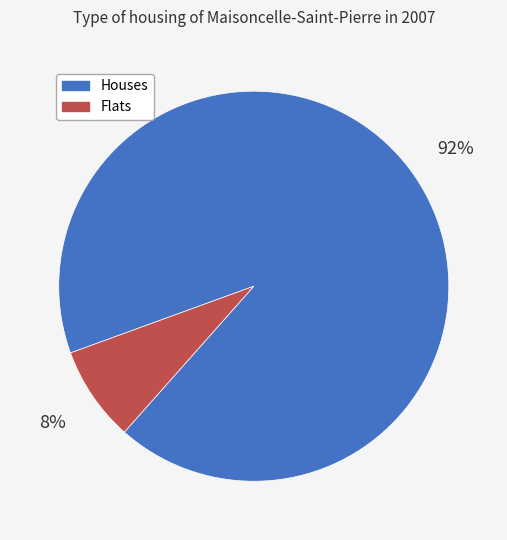

How many slices are in this pie chart?

2